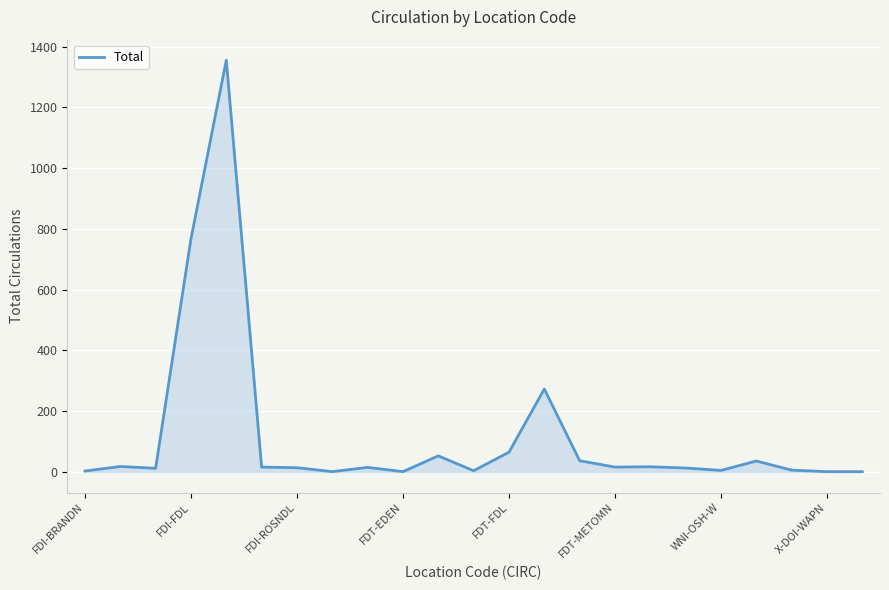

What is the difference between the maximum and minimum values?

1354